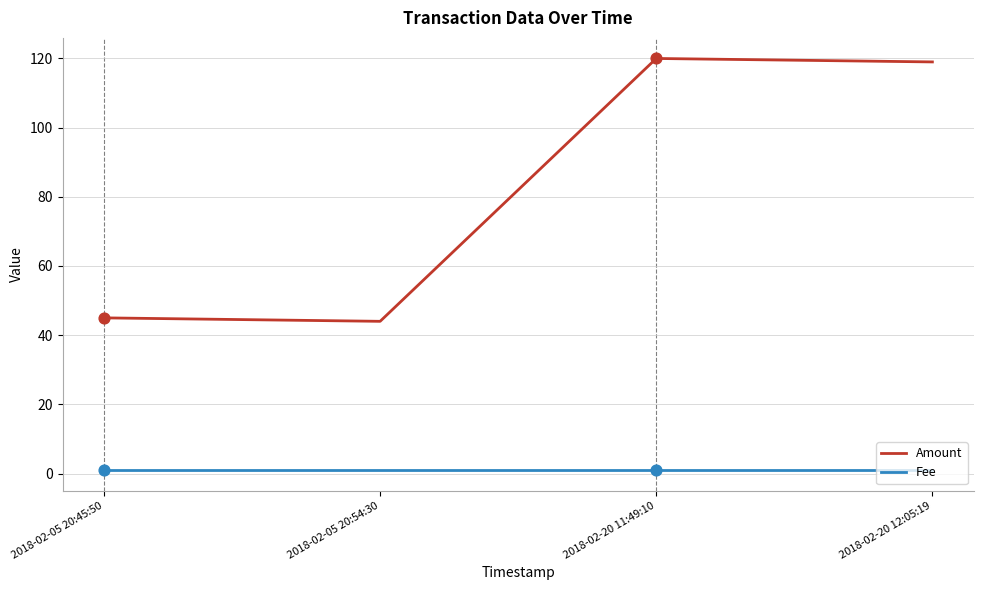

What is the total value across all series at 2018-02-05 20:54:30?

45